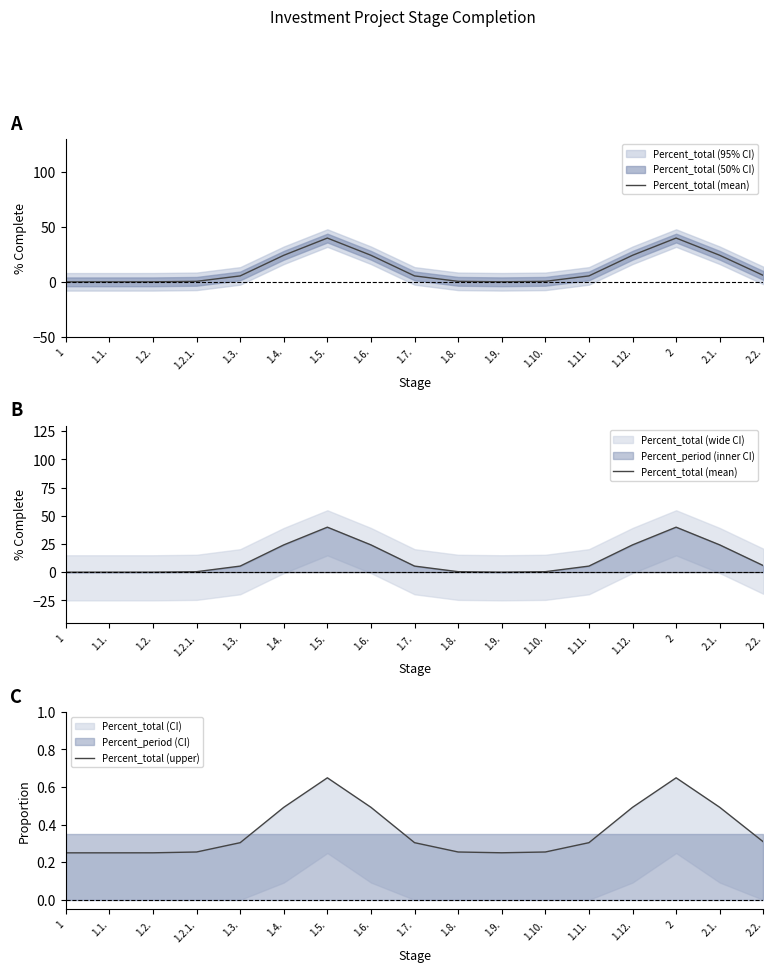

True or false: Percent_total (mean) has a value of 2.9 at 1.3..

False